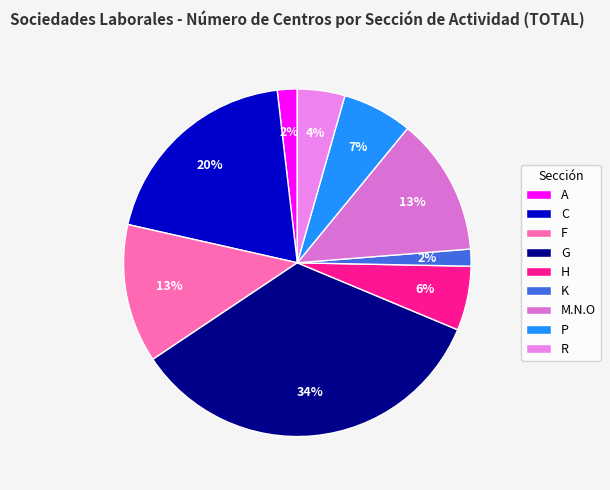

To the nearest percent, what portion does G represent?

34%